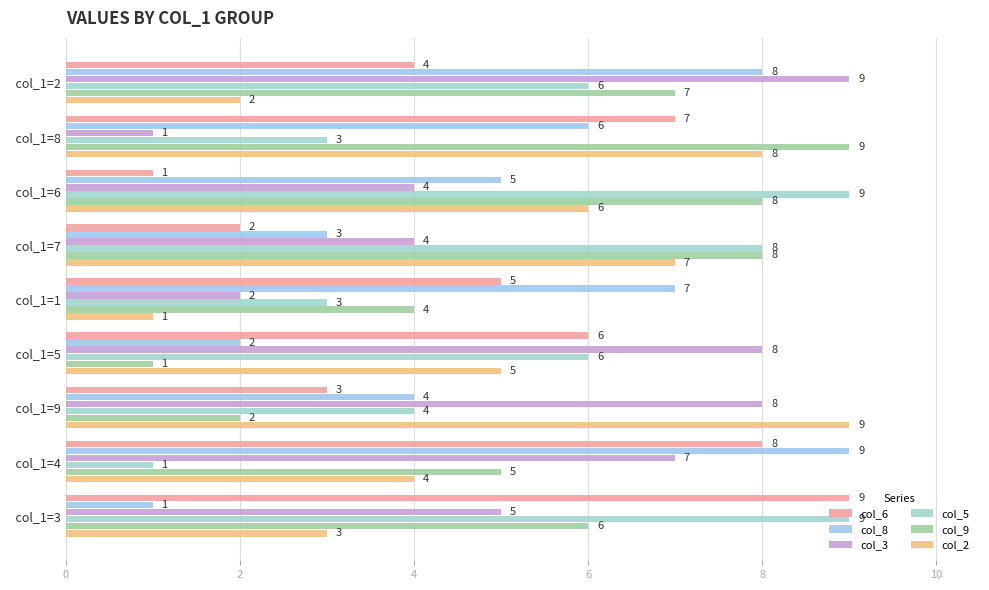

At how many categories does at least one series exceed 6?

9